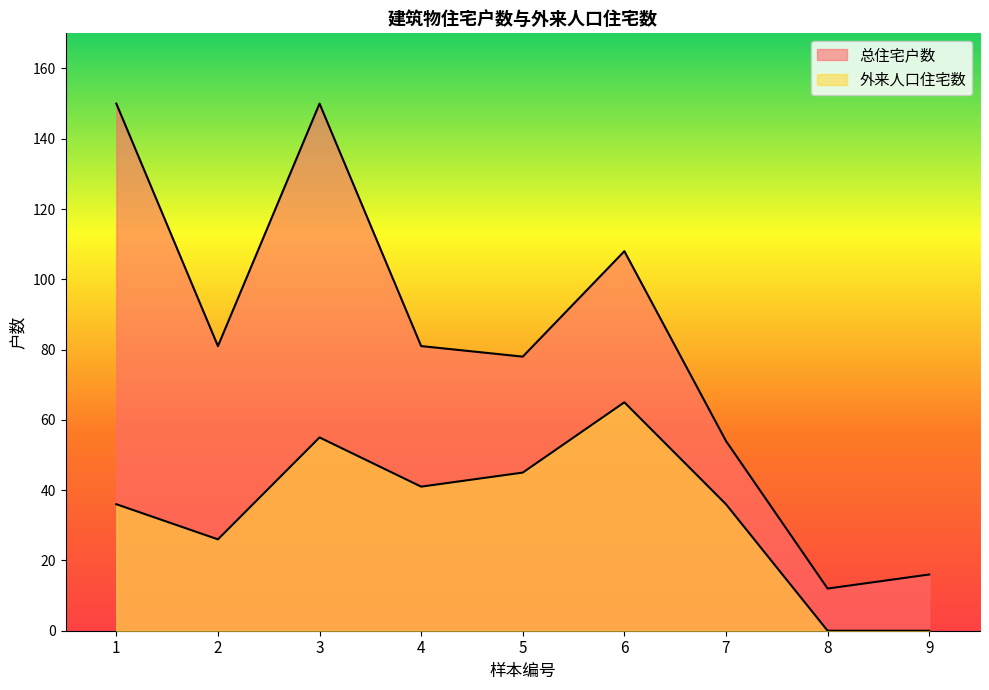

True or false: 总住宅户数 and 外来人口住宅数 cross at least once.

False